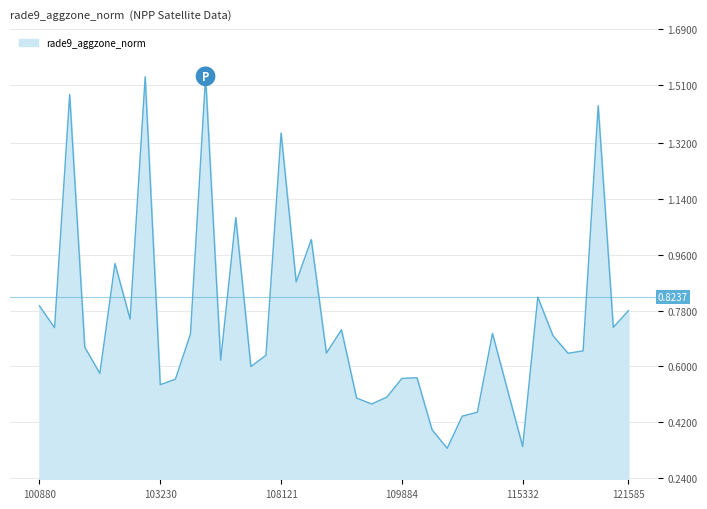

What is the difference between the maximum and minimum values?

1.2